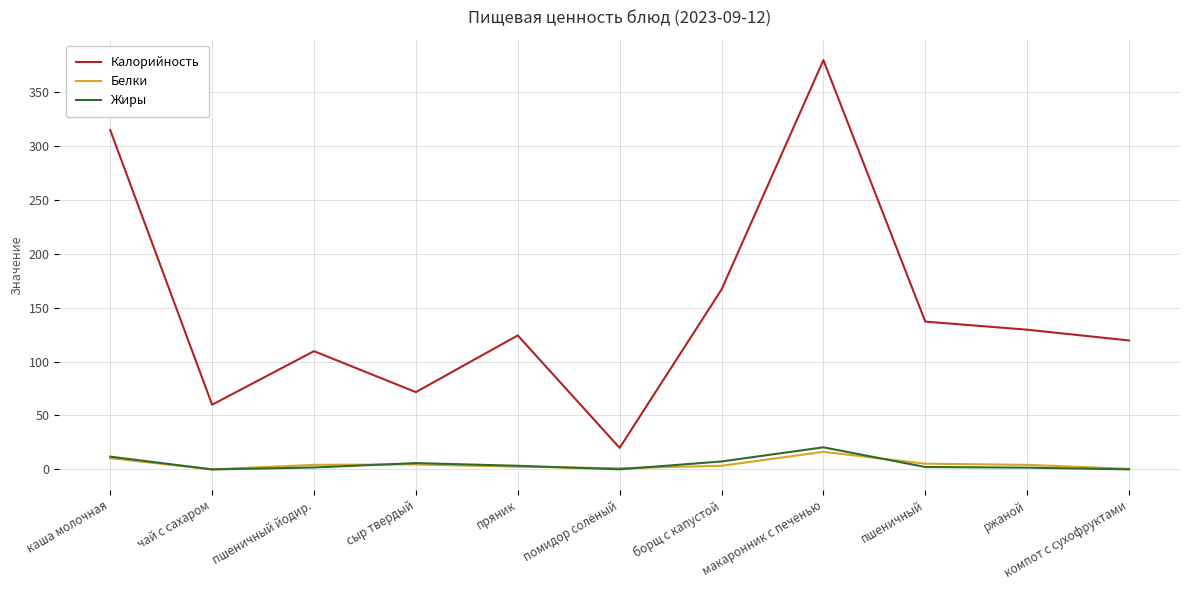

True or false: Калорийность and Белки cross at least once.

False